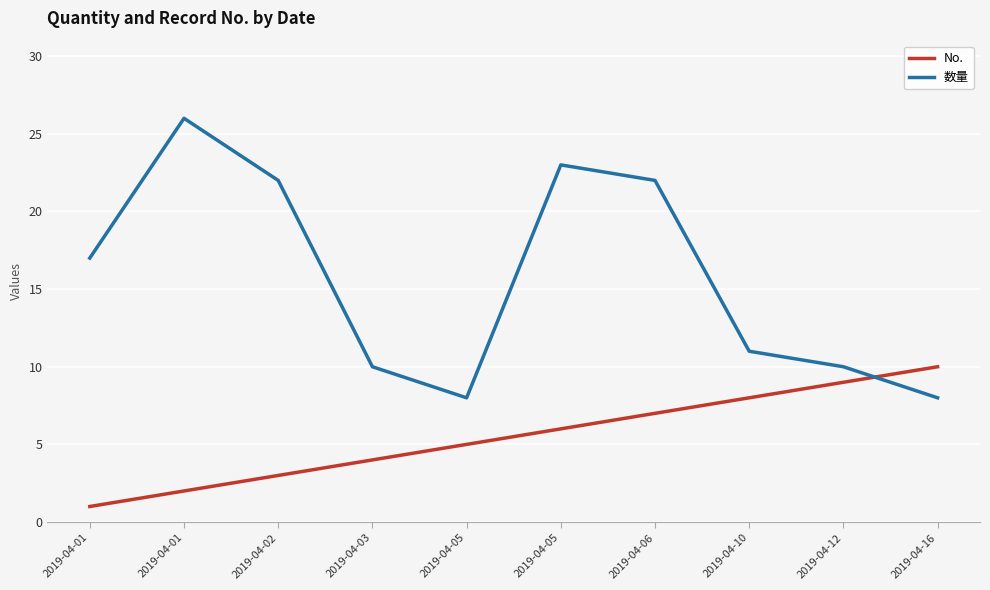

Where do 数量 and No. first cross each other?

2019-04-12 and 2019-04-16